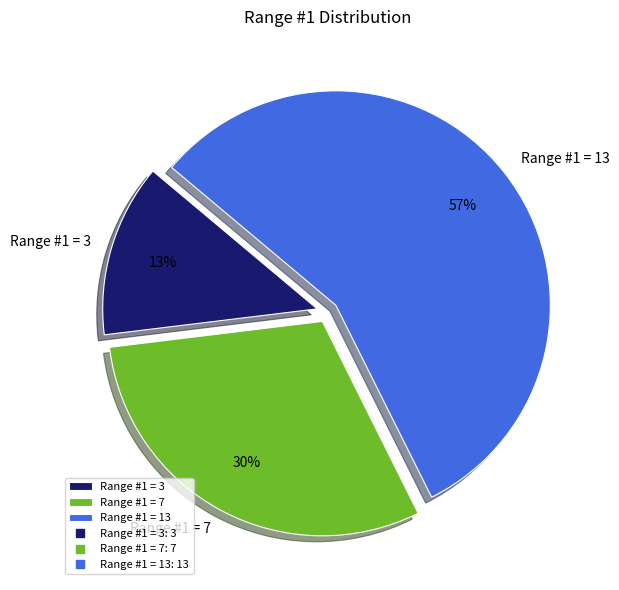

How many segments does this pie chart have?

3